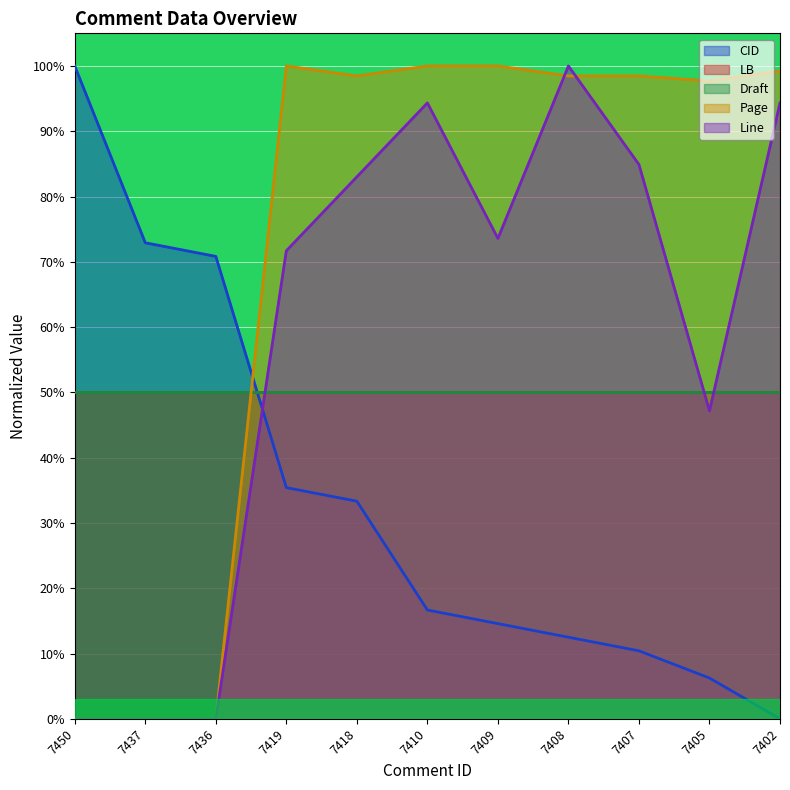

How many lines are shown in the chart?

3